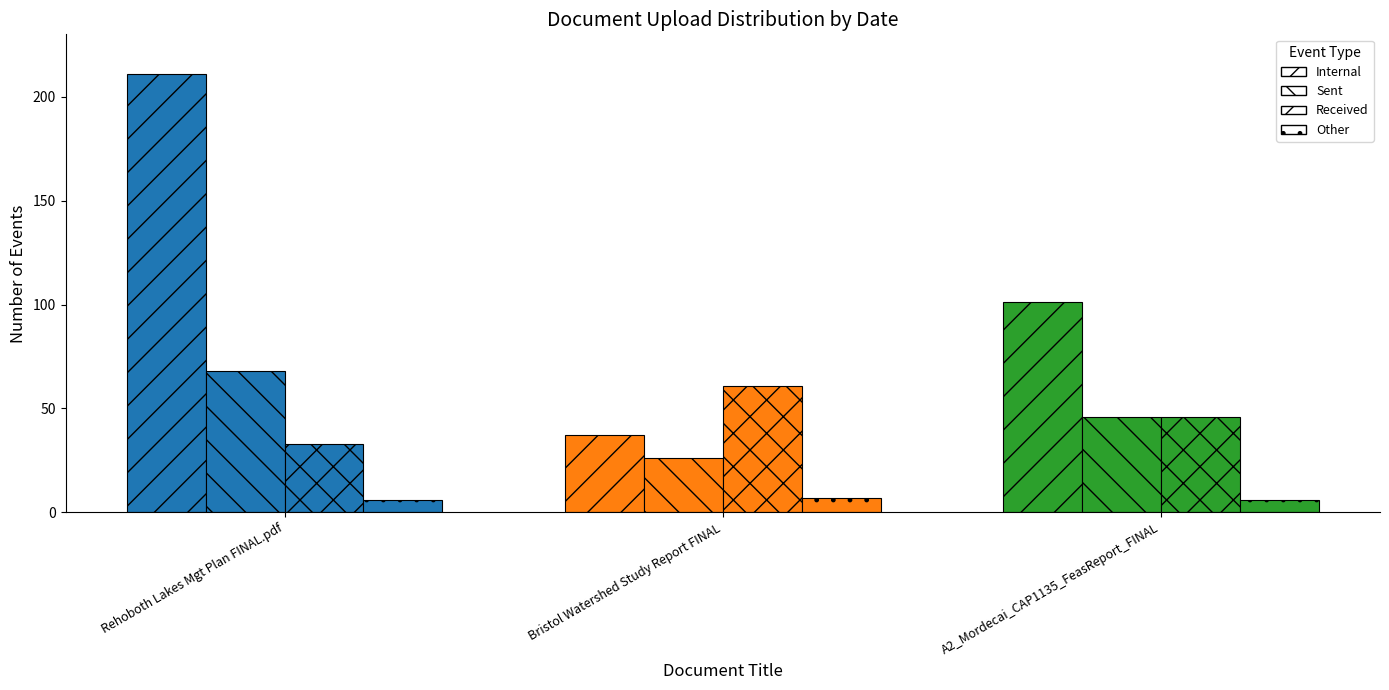

How many categories are shown in the chart?

3